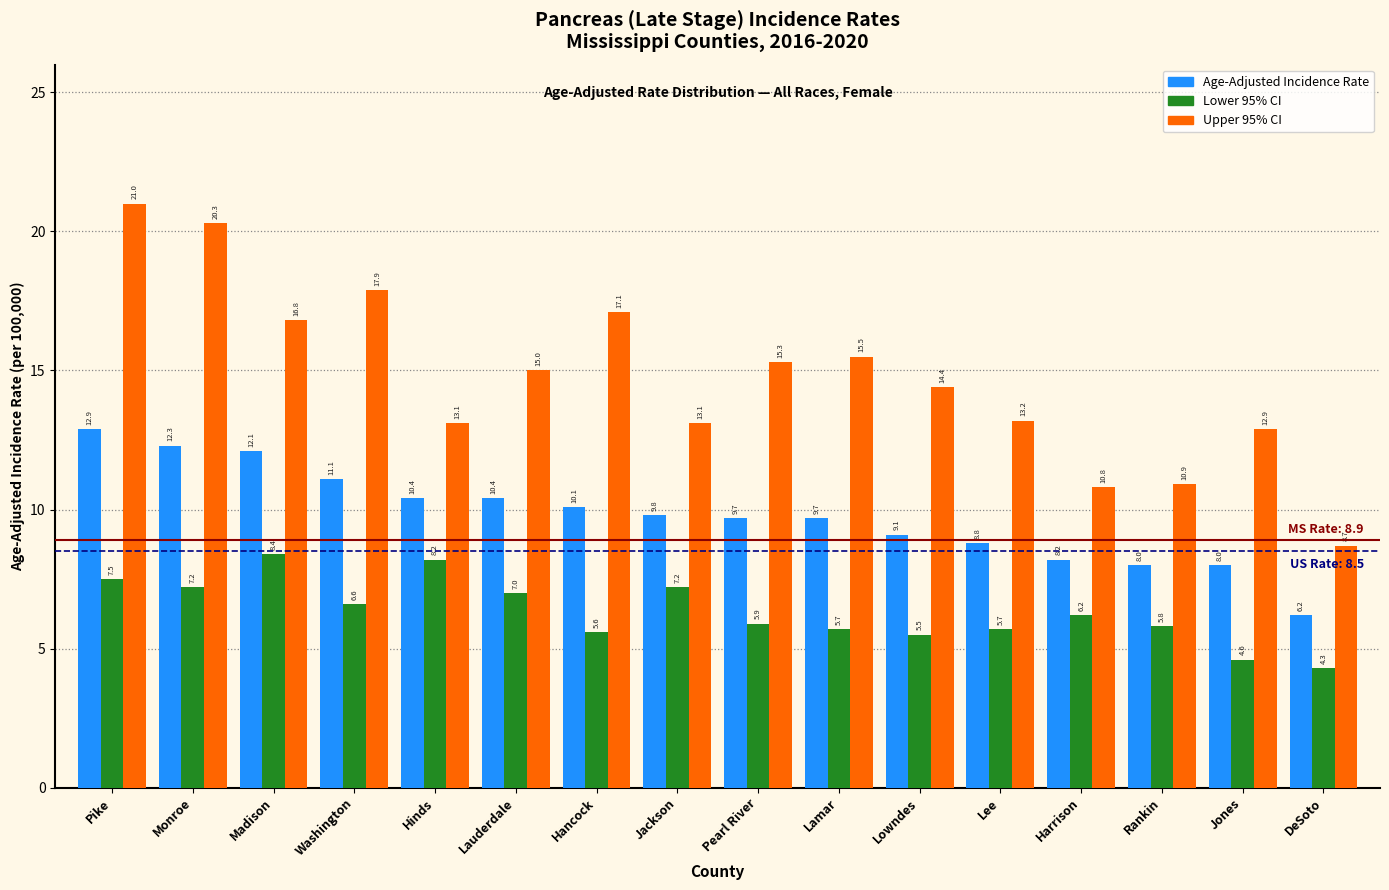

Reading right to left, what are all the values shown in this chart?

Age-Adjusted Incidence Rate: 6.2	8.0	8.0	8.2	8.8	9.1	9.7	9.7	9.8	10.1	10.4	10.4	11.1	12.1	12.3	12.9
Lower 95% CI: 4.3	4.6	5.8	6.2	5.7	5.5	5.7	5.9	7.2	5.6	7.0	8.2	6.6	8.4	7.2	7.5
Upper 95% CI: 8.7	12.9	10.9	10.8	13.2	14.4	15.5	15.3	13.1	17.1	15.0	13.1	17.9	16.8	20.3	21.0